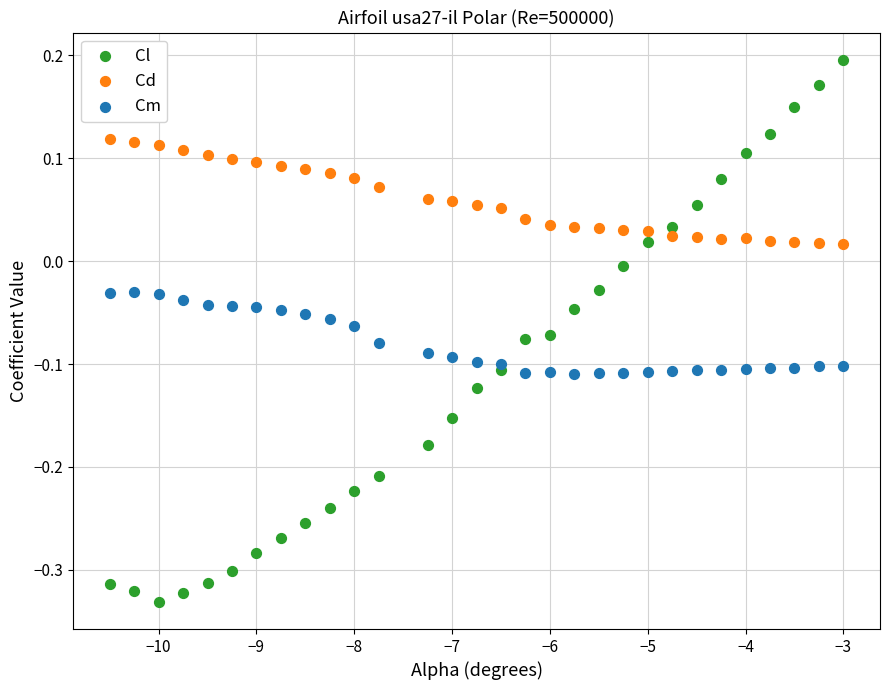

Which series contains the highest Y value?

Cl